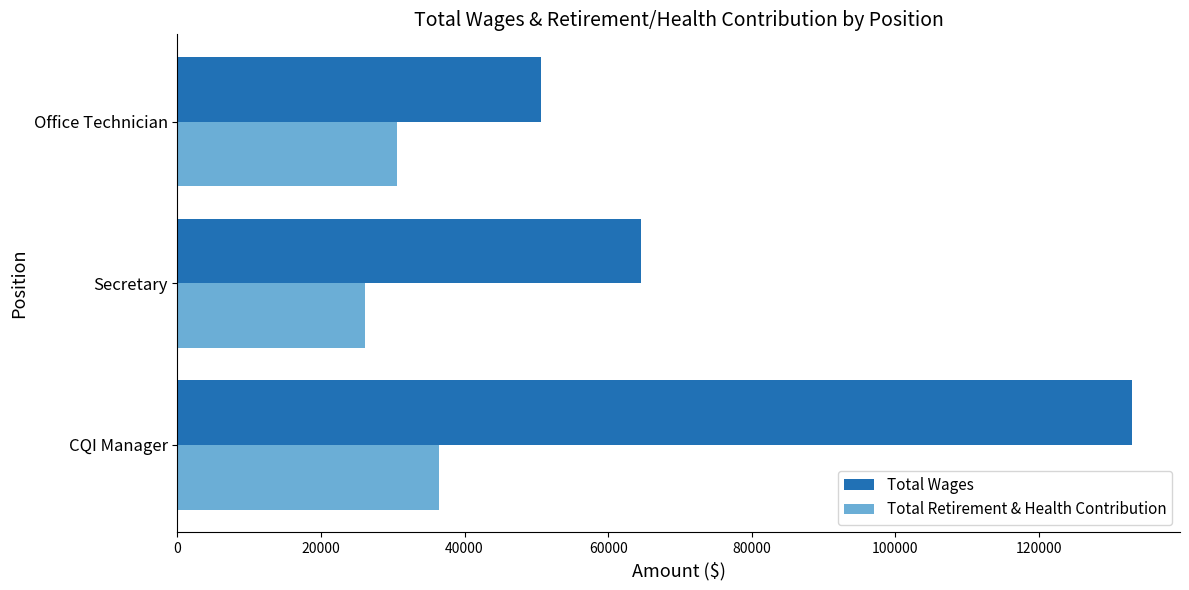

Which category has the lowest value across all series?

Secretary